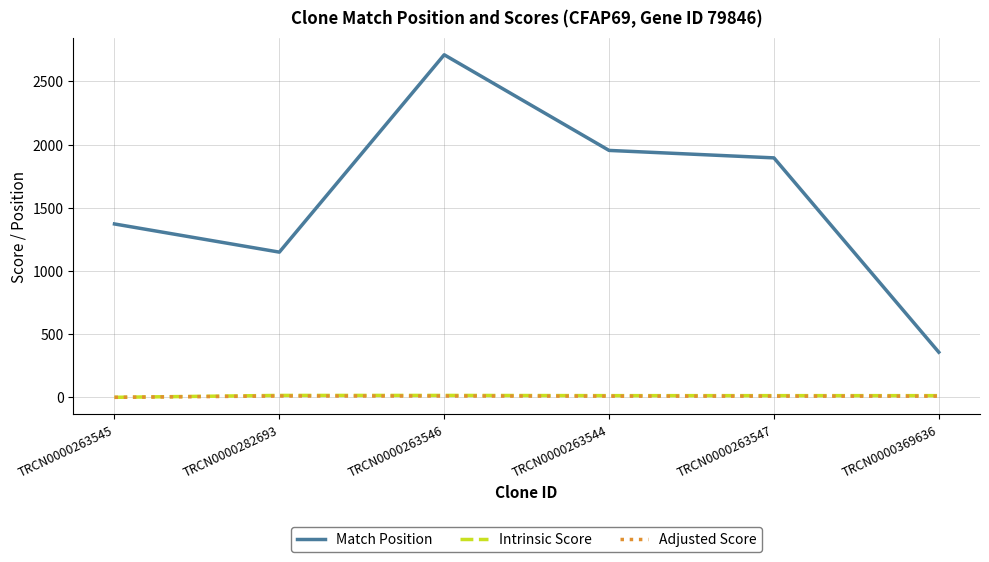

Does the chart display data point markers on the line(s)?

No